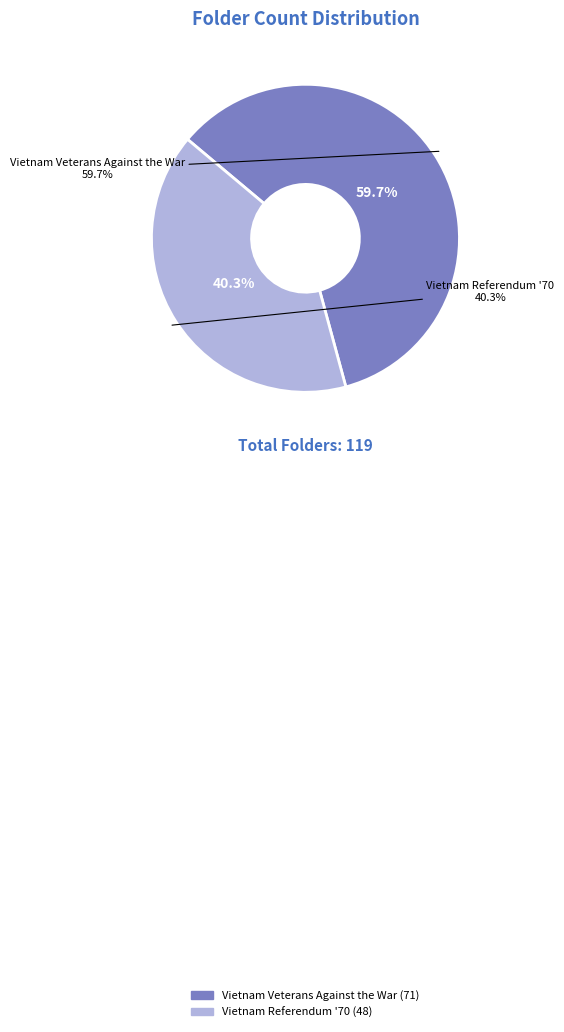

To the nearest percent, what is the difference between the largest and smallest slice percentages?

19%